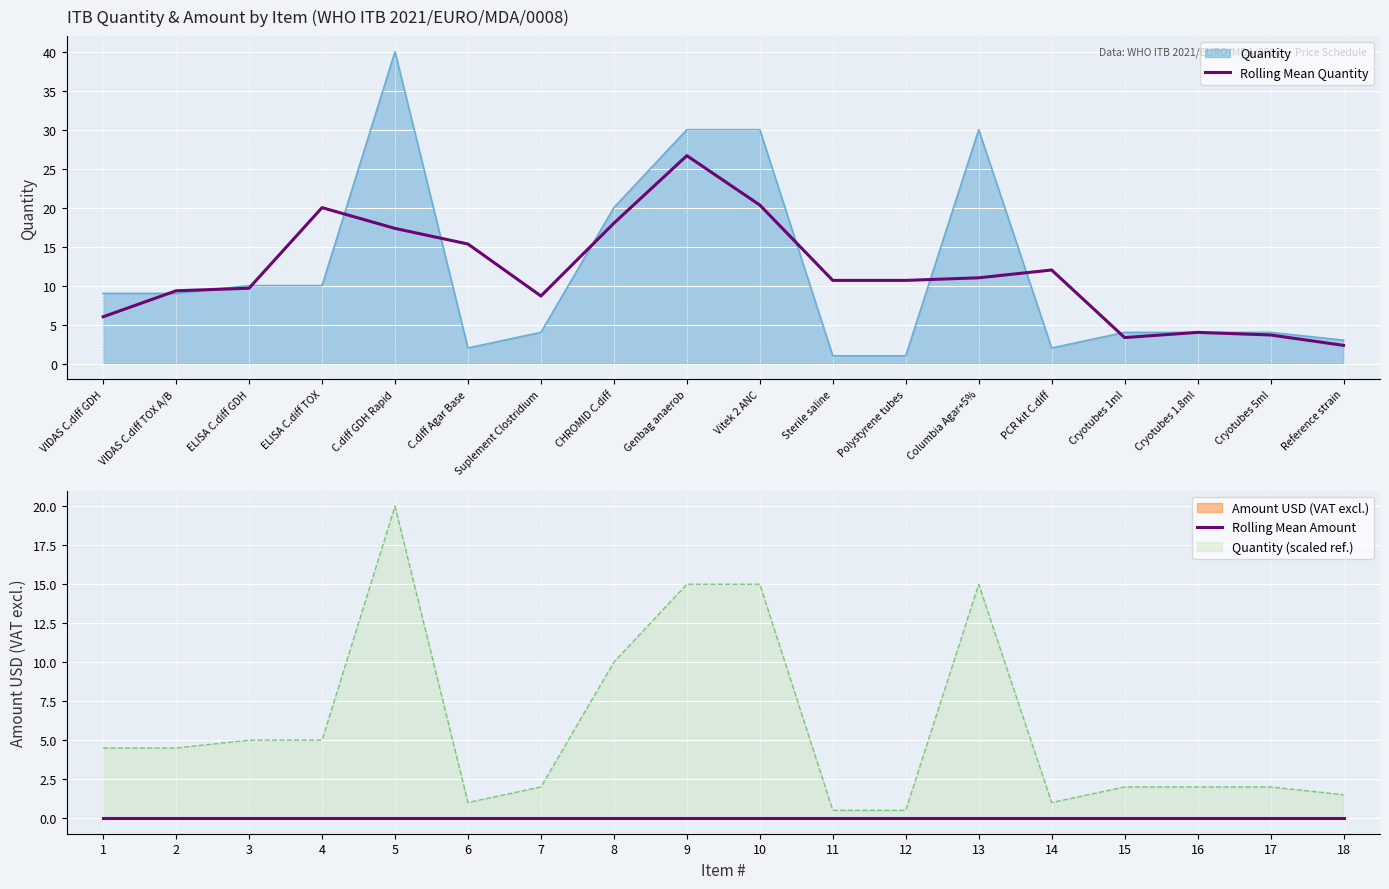

Which series has the largest range (max minus min)?

Rolling Mean Quantity